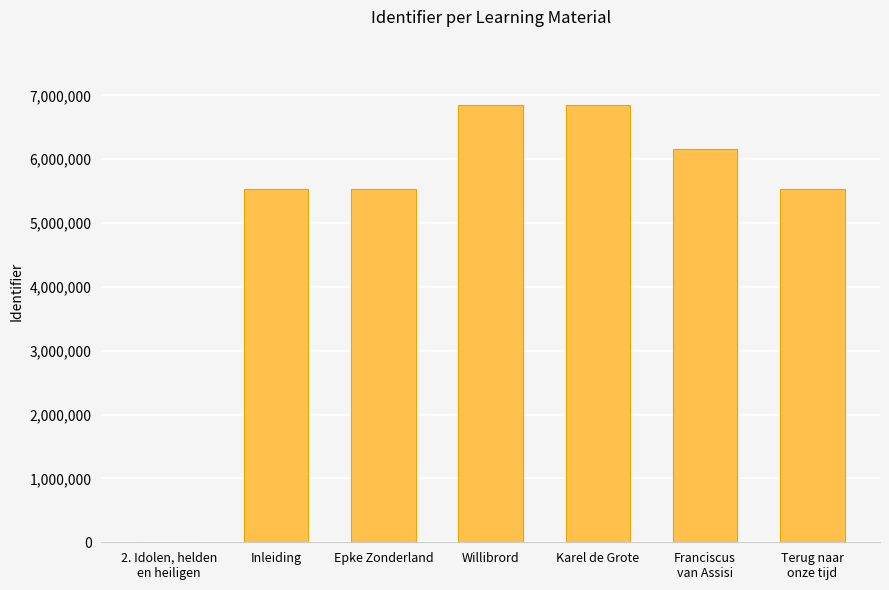

Are the bars horizontal?

No